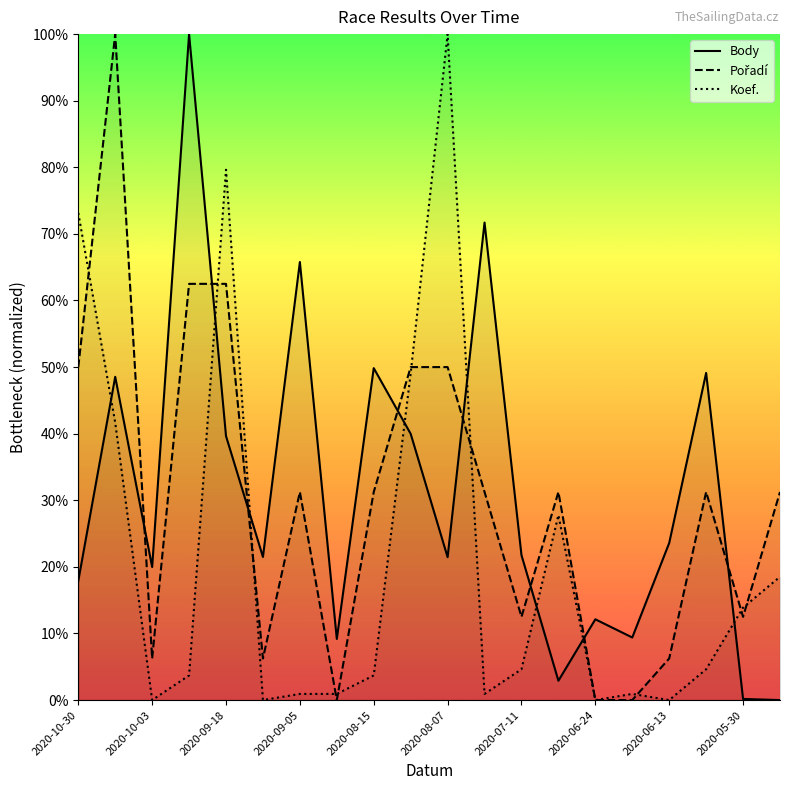

At which category does Body reach its first local valley?

2020-10-03